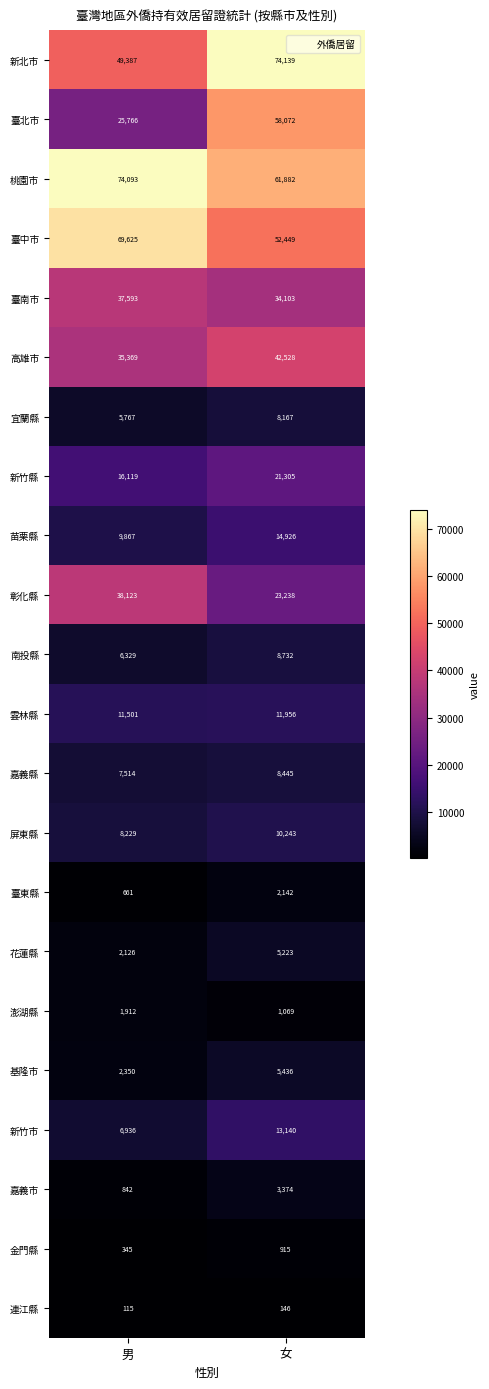

What is the approximate value of 臺北市 at 男, to the nearest 10?

25770